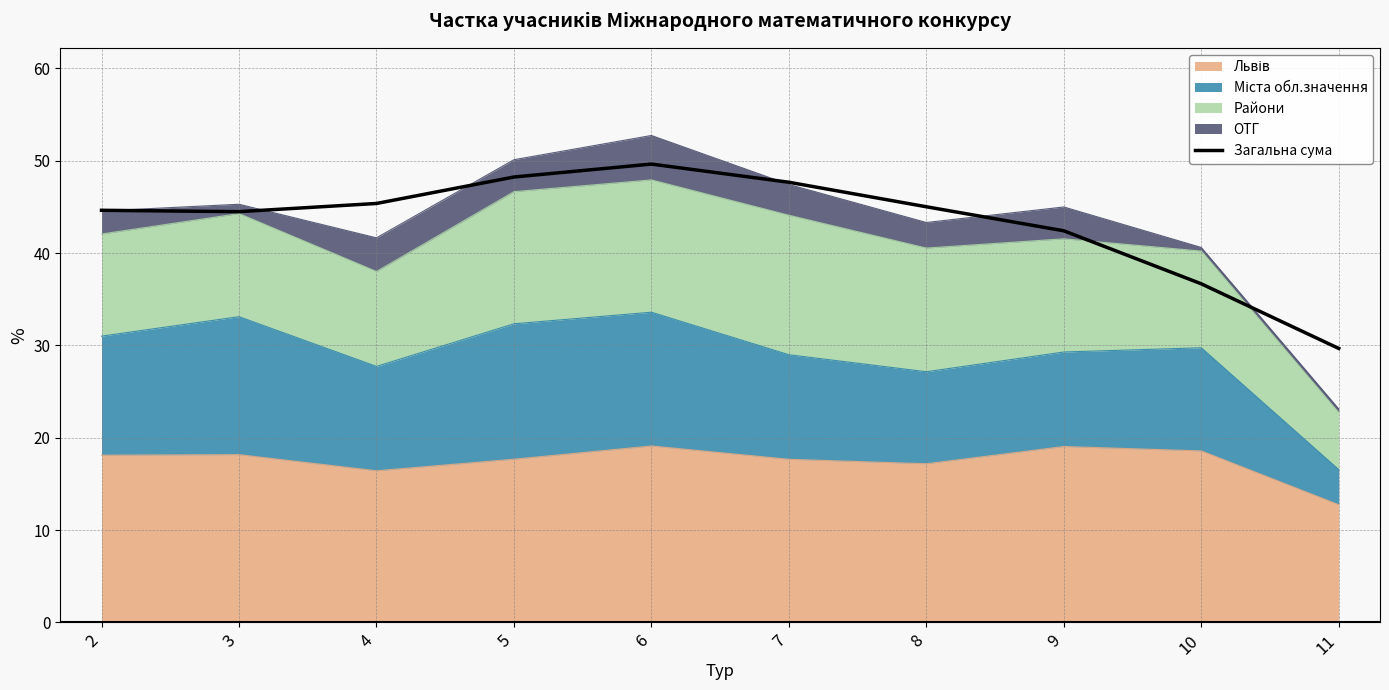

How many interior local valleys (lower than both neighbors) does the data have?

1